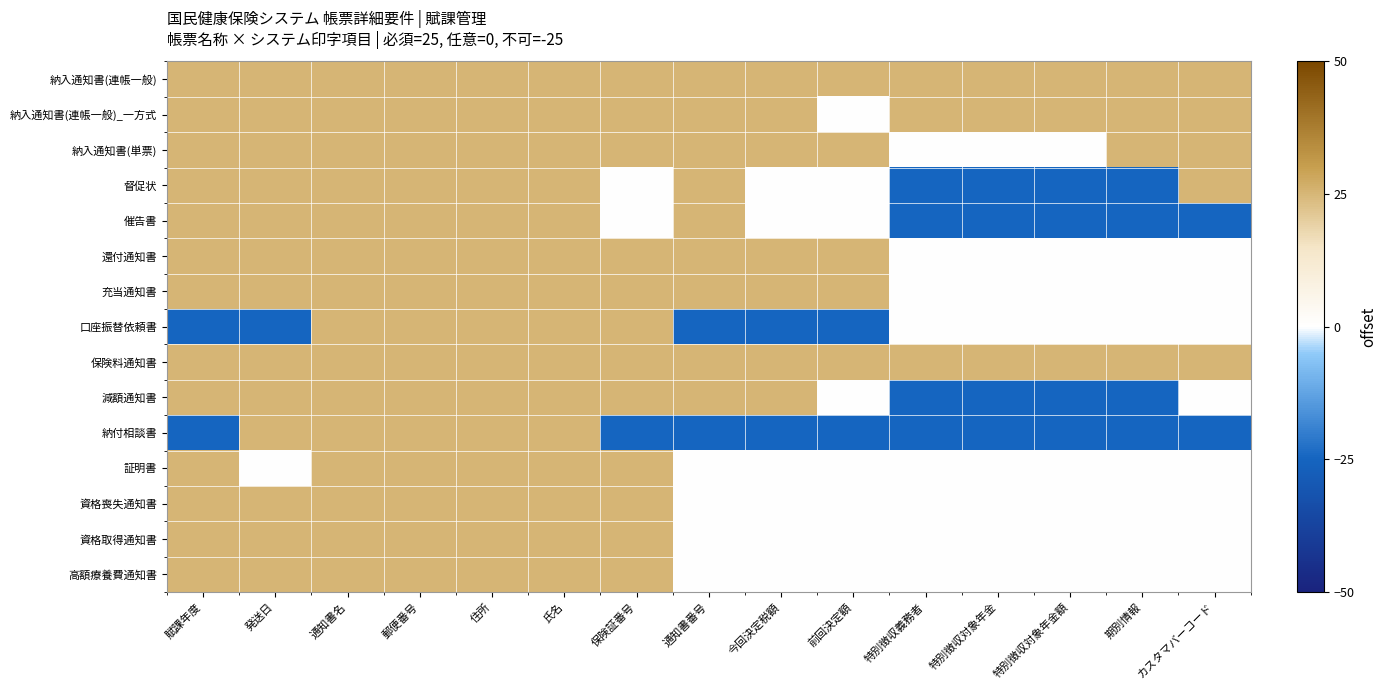

Which series has the largest total across all categories?

納入通知書(連帳一般)